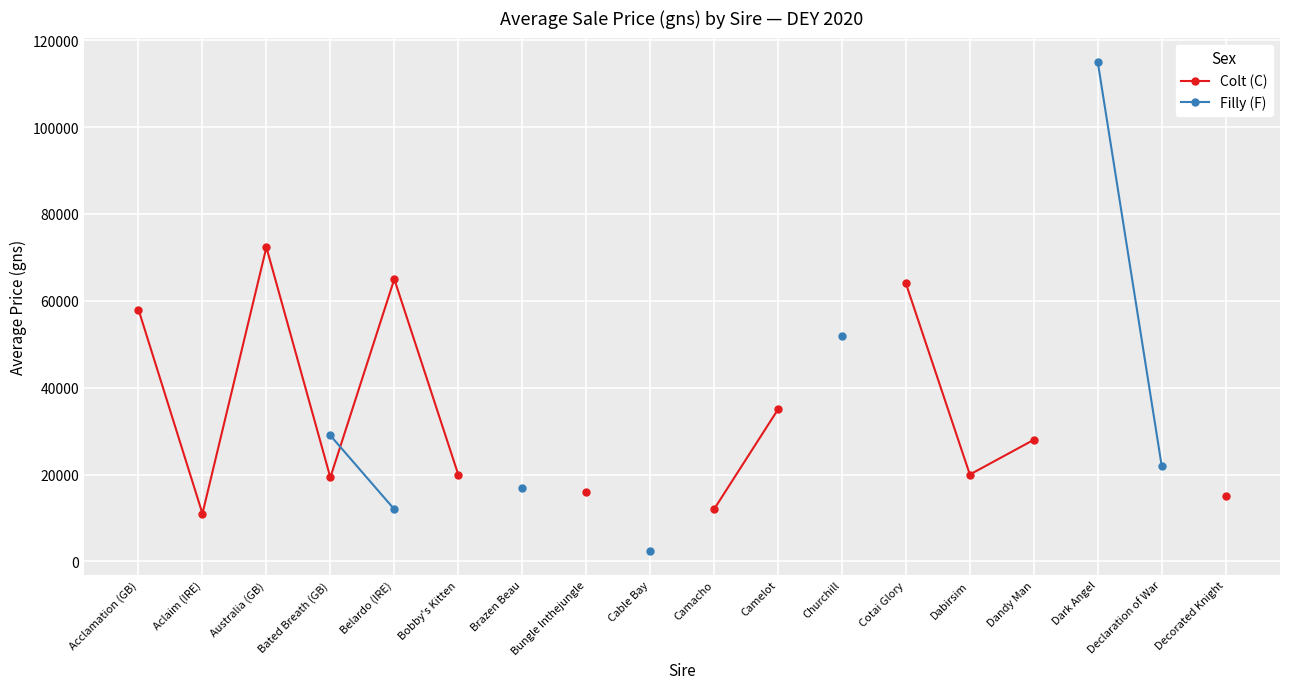

Is this an area chart (filled region under the line)?

No